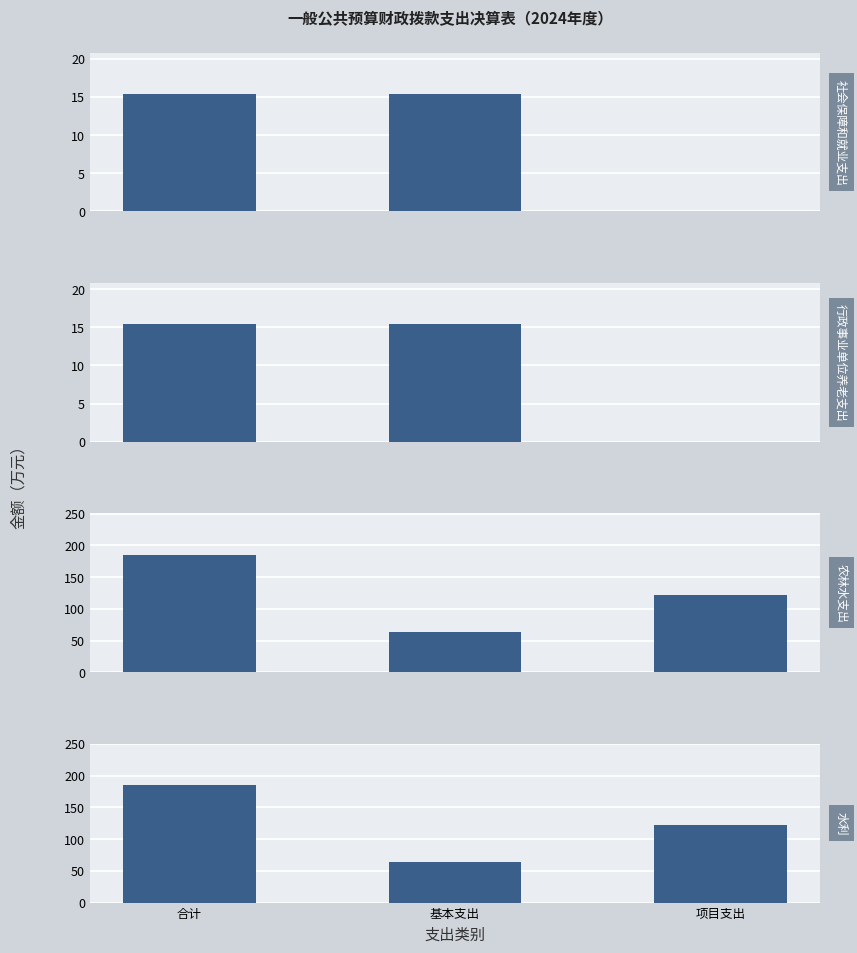

What is the maximum value shown in the chart?

185.6